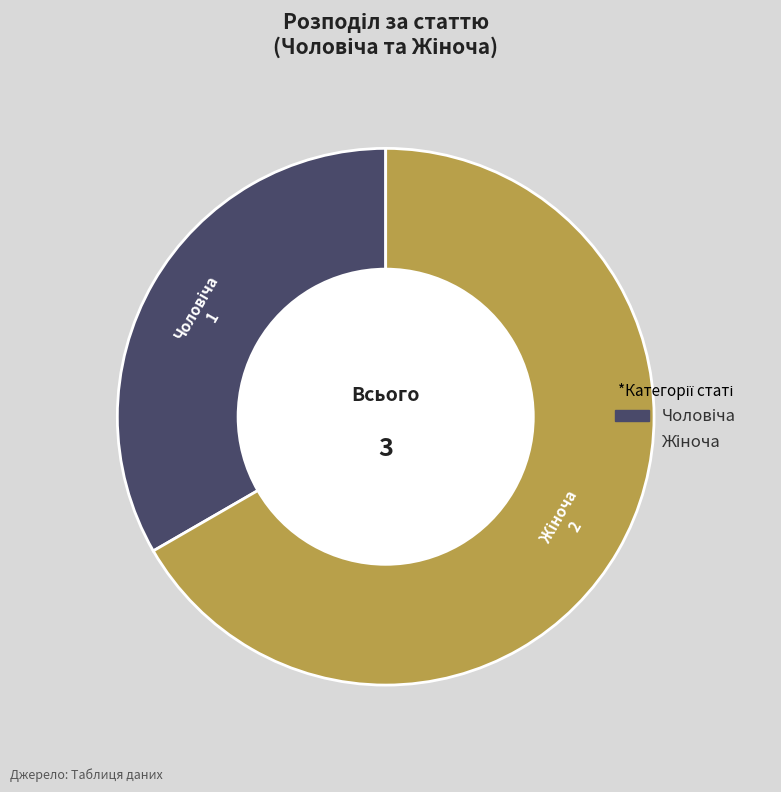

Is there a majority slice in this chart?

Yes